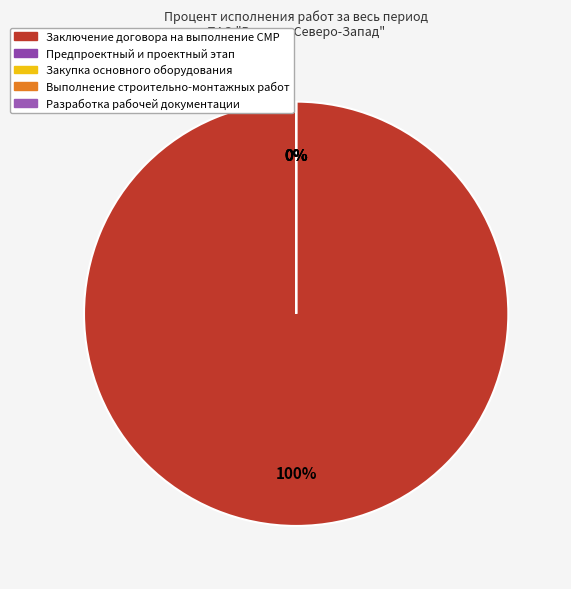

Rank the categories by value from lowest to highest.

Предпроектный и проектный этап, Закупка основного оборудования, Выполнение строительно-монтажных работ, Разработка рабочей документации, Заключение договора на выполнение СМР